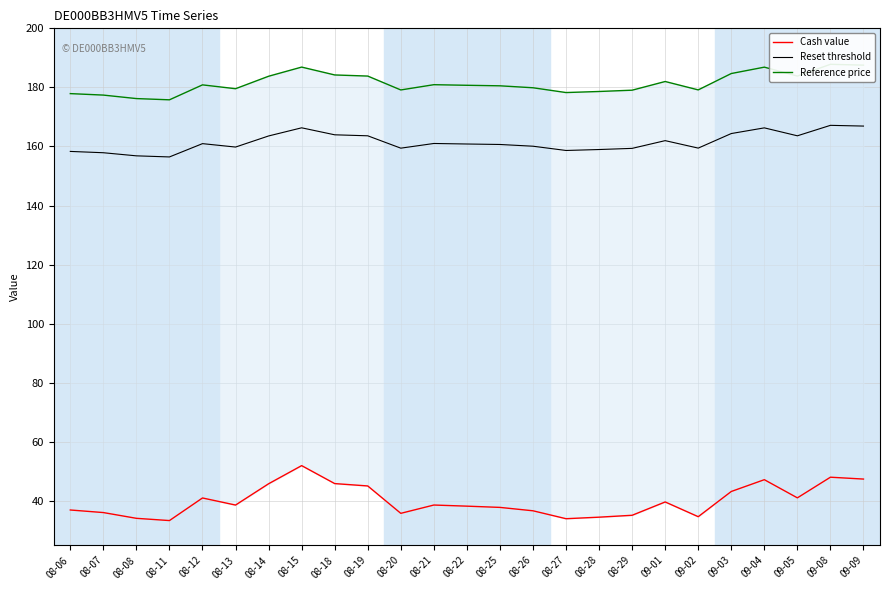

At which label does Reset threshold first exceed 160?

08-12